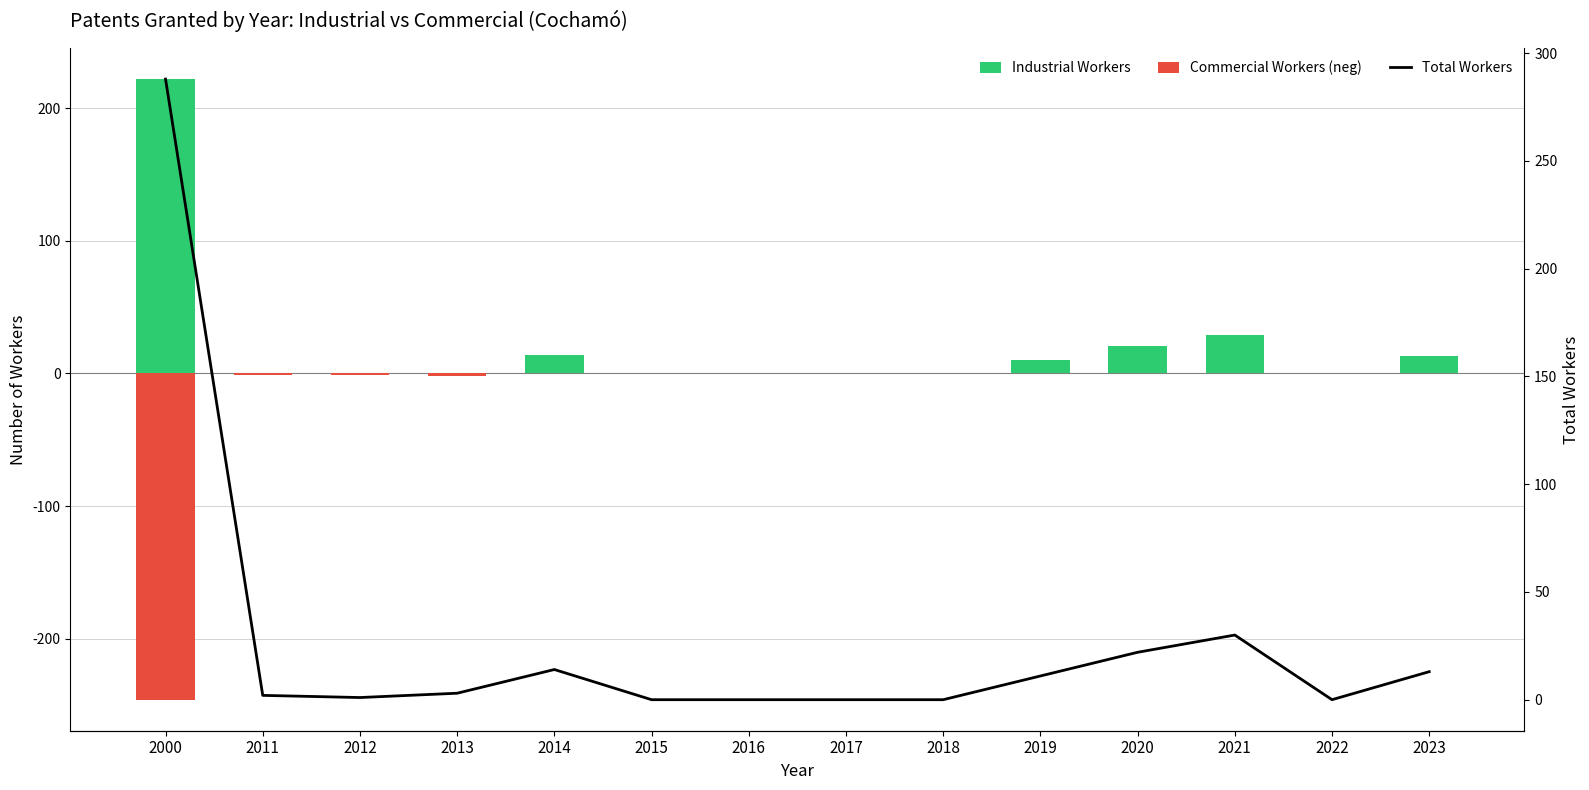

What is the difference between the maximum and minimum values in the Total Workers series?

288